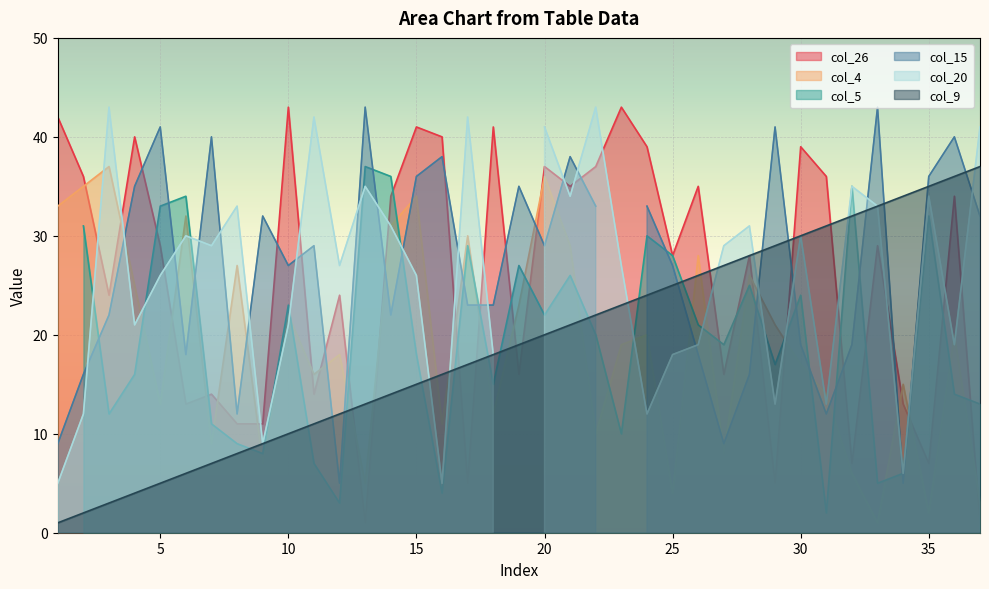

How many values in the col_26 series are below 29?

18